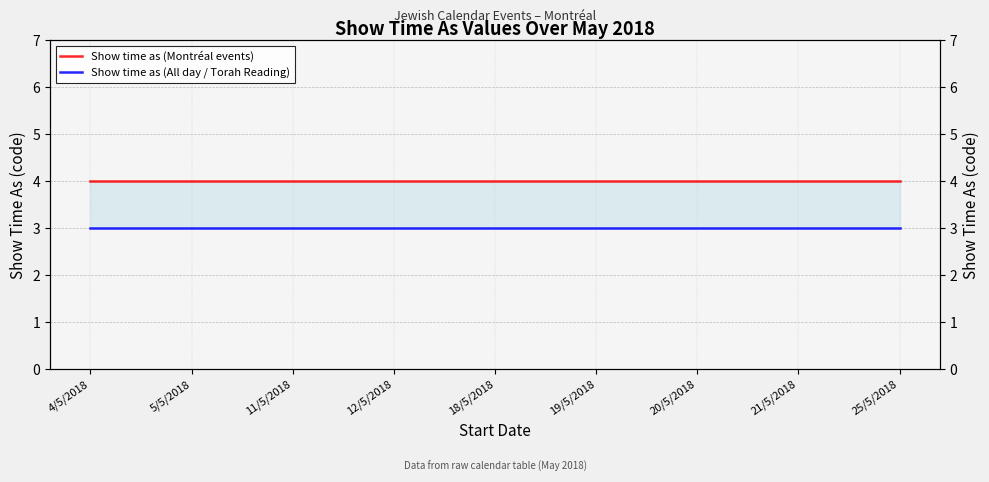

List the series in order of their overall mean, lowest first.

Show time as (All day / Torah Reading), Show time as (Montréal events)